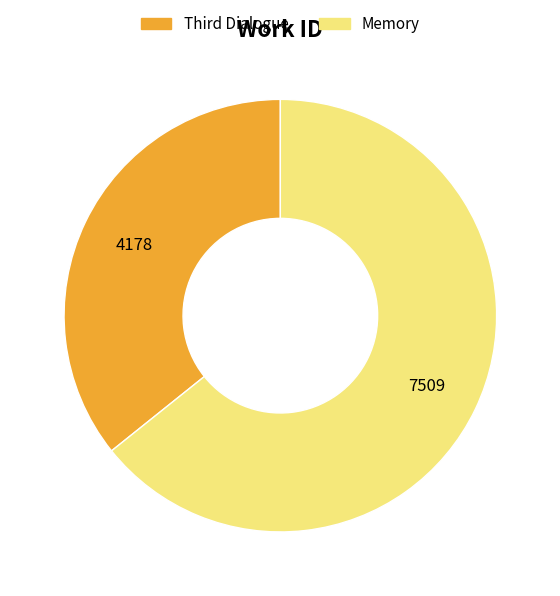

Is there a majority slice in this chart?

Yes